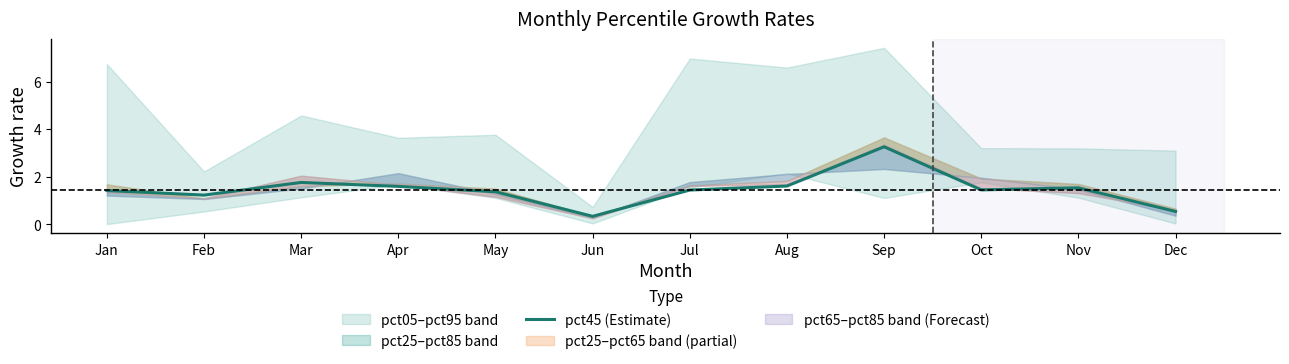

True or false: the data shows 0.6 at Jun.

False